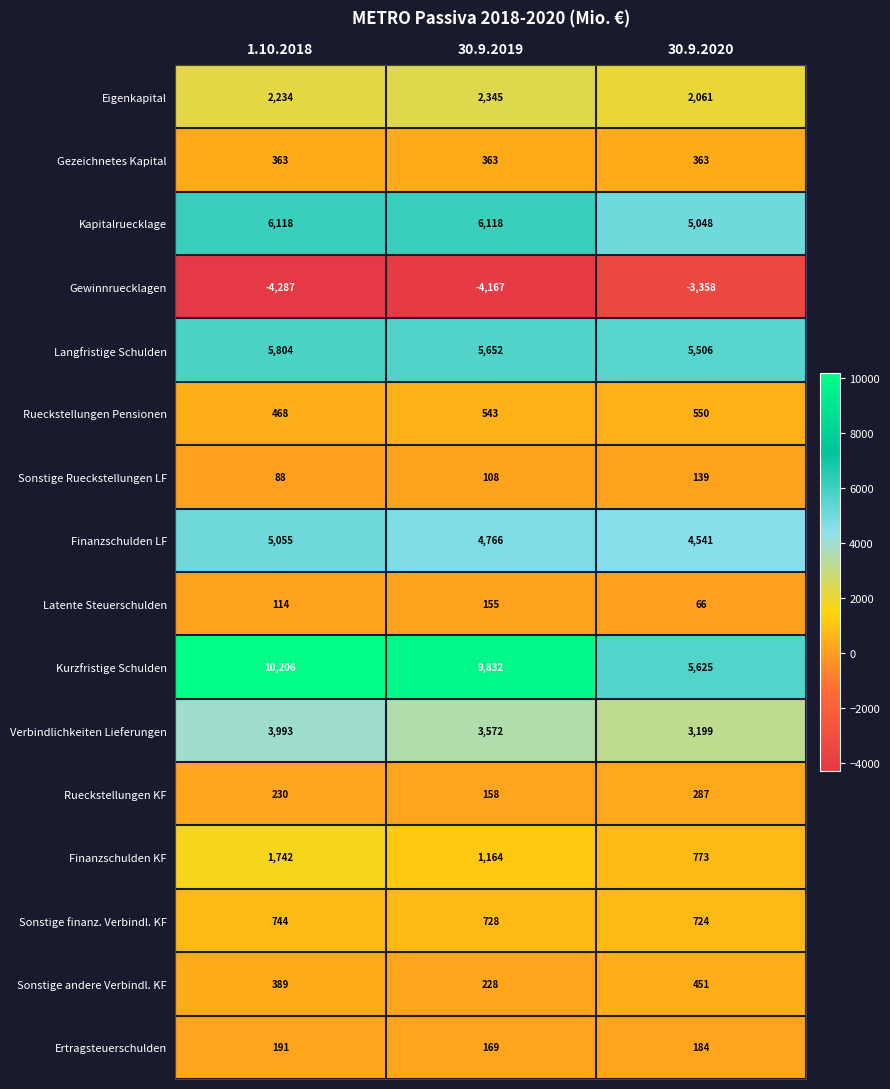

Count the Gewinnruecklagen values in the range -4287 to -3358.

3